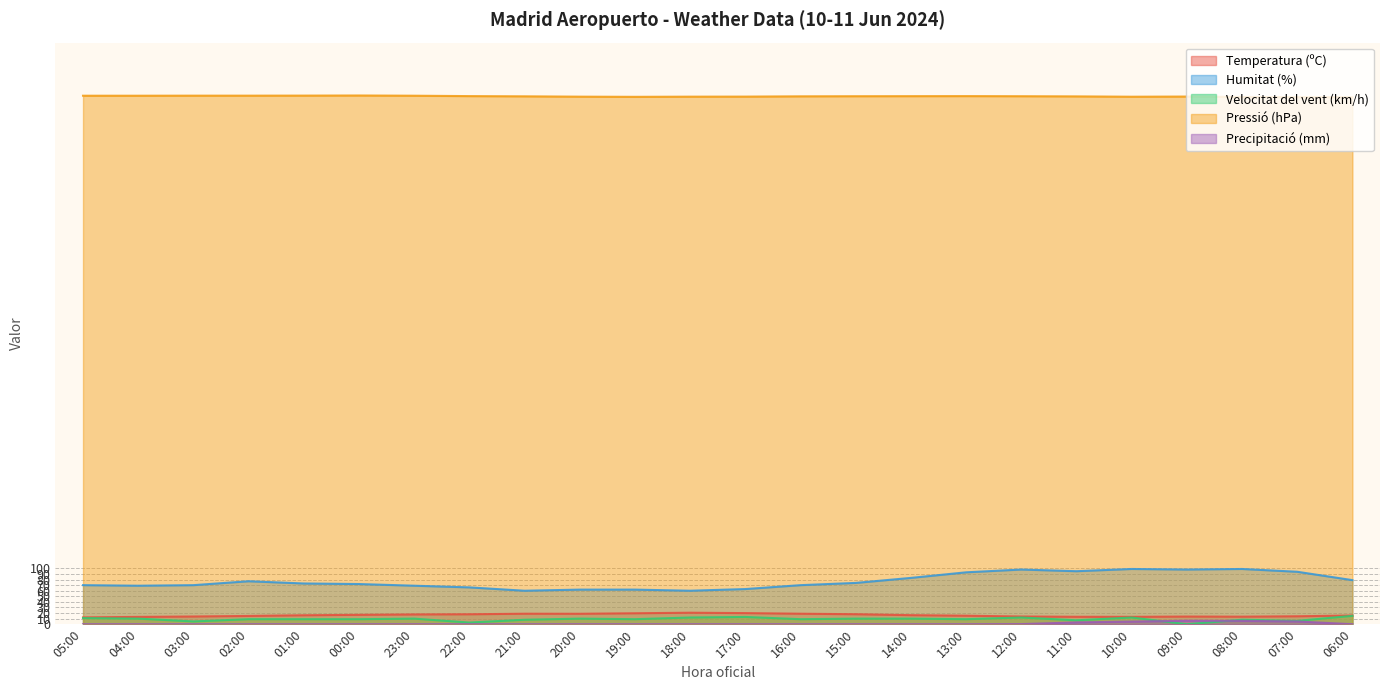

Does the chart have visible grid lines?

Yes